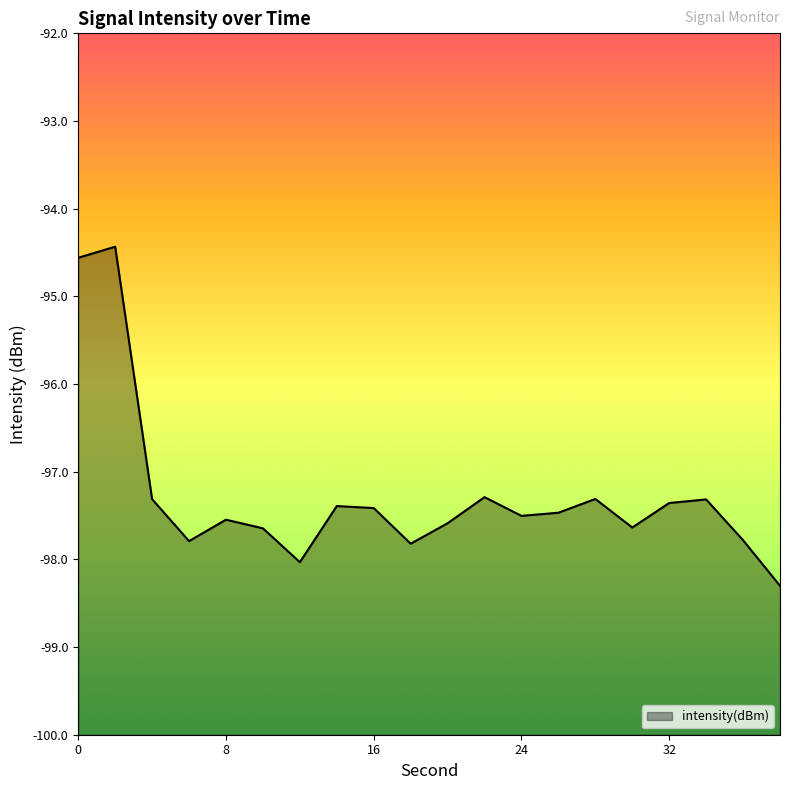

What is the sum of the values at 16 and 5?

-195.0